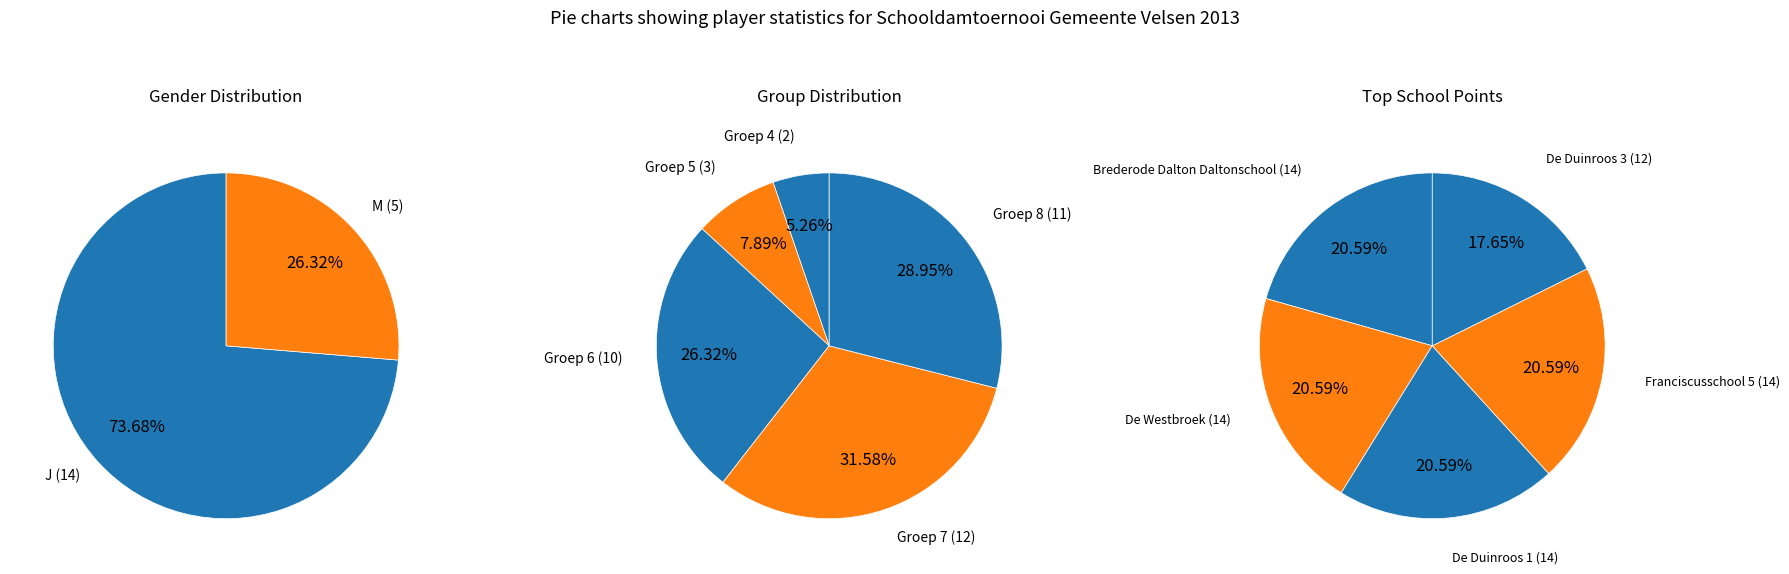

To the nearest percent, what is the difference between the J and M slice percentages?

47%